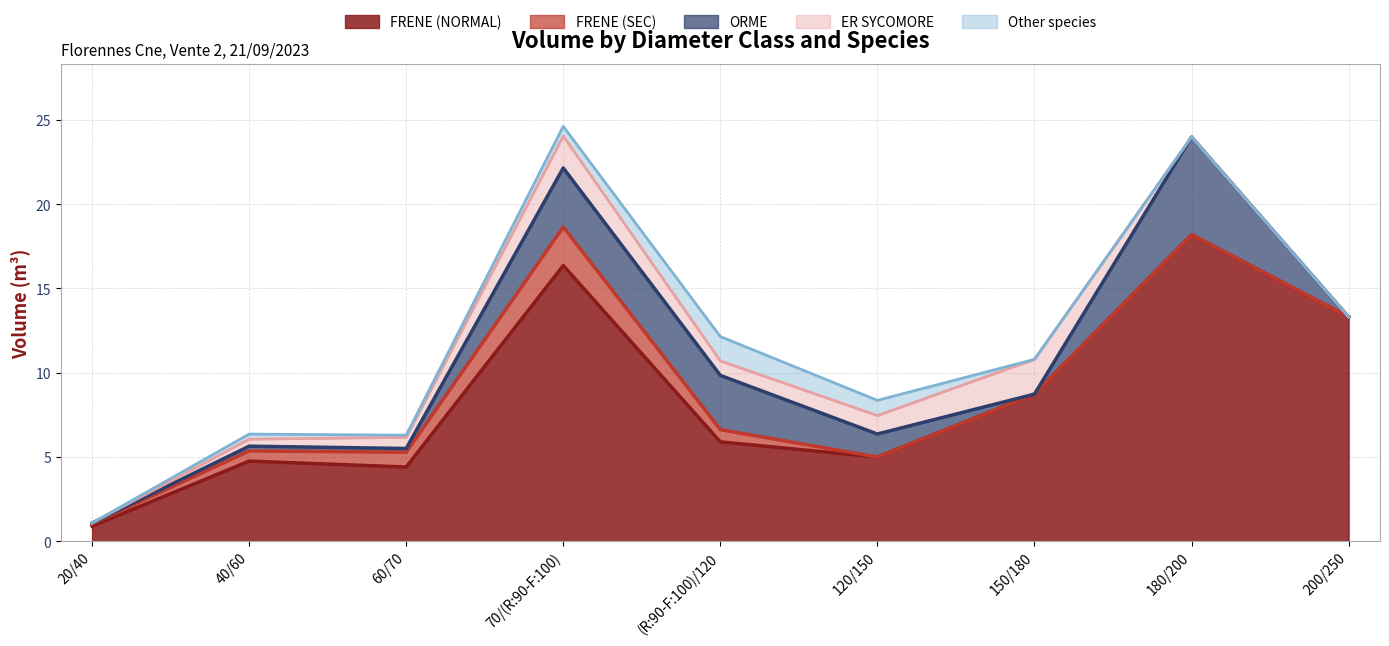

Does the chart display data point markers on the line(s)?

No